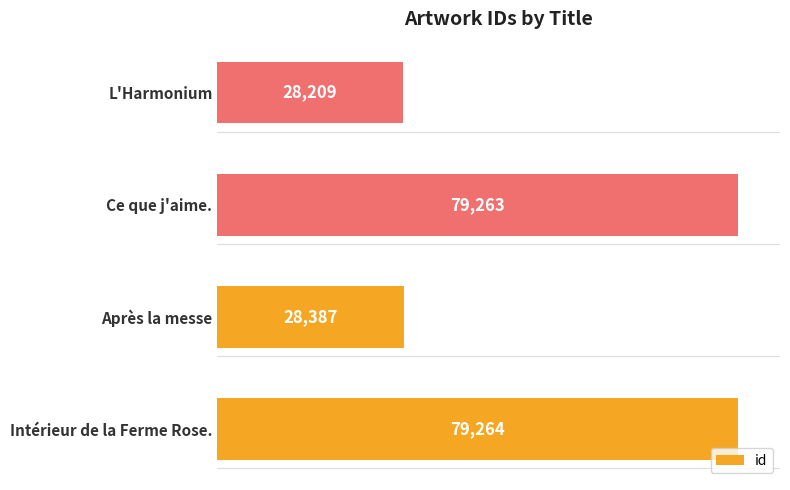

What is the average value?

53781